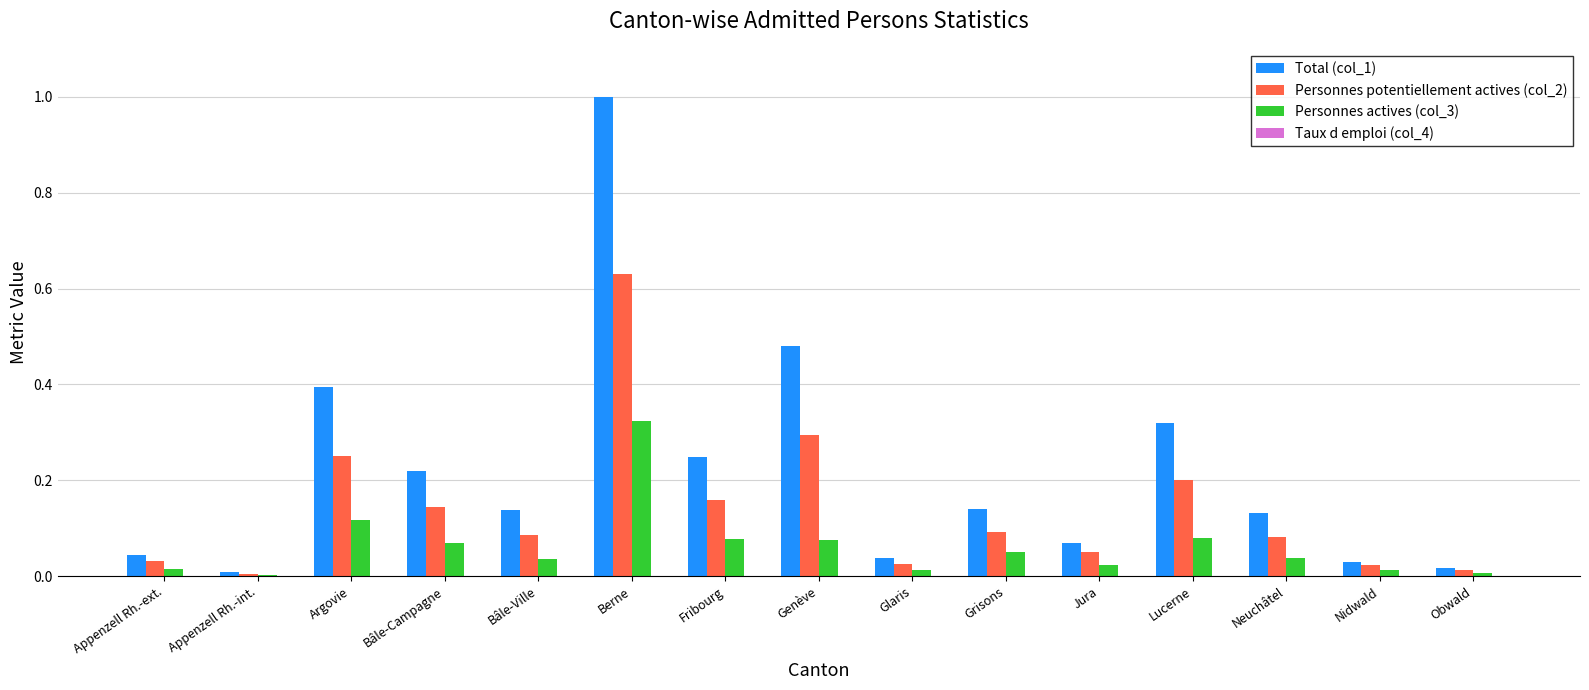

Is the value of Personnes potentiellement actives (col_2) at Genève greater than the value of Total (col_1) at Argovie?

No